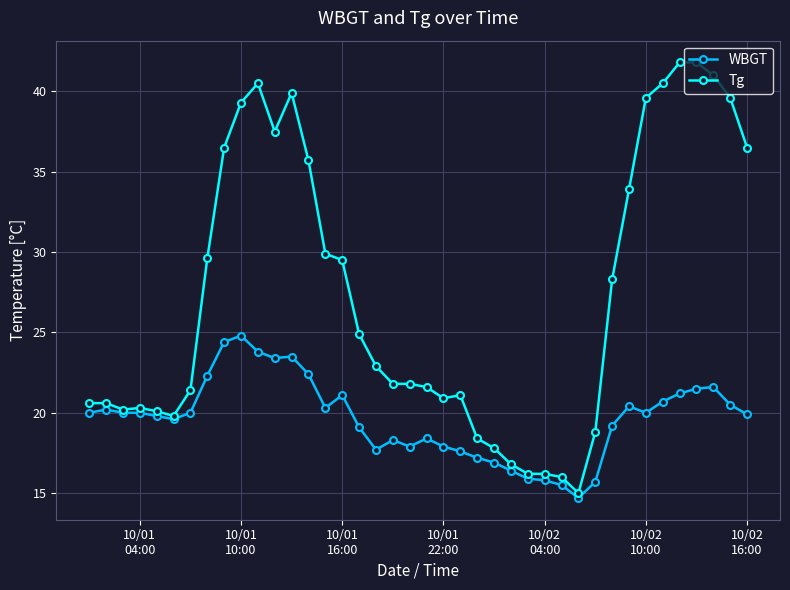

True or false: Tg has more than 1 interior local peaks.

True